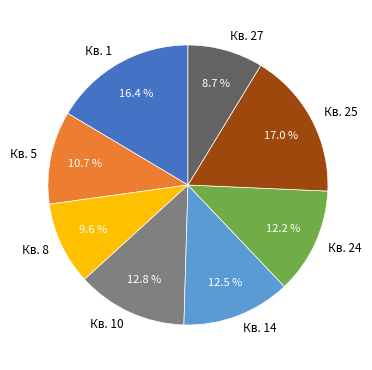

Count the number of slices in the pie.

8